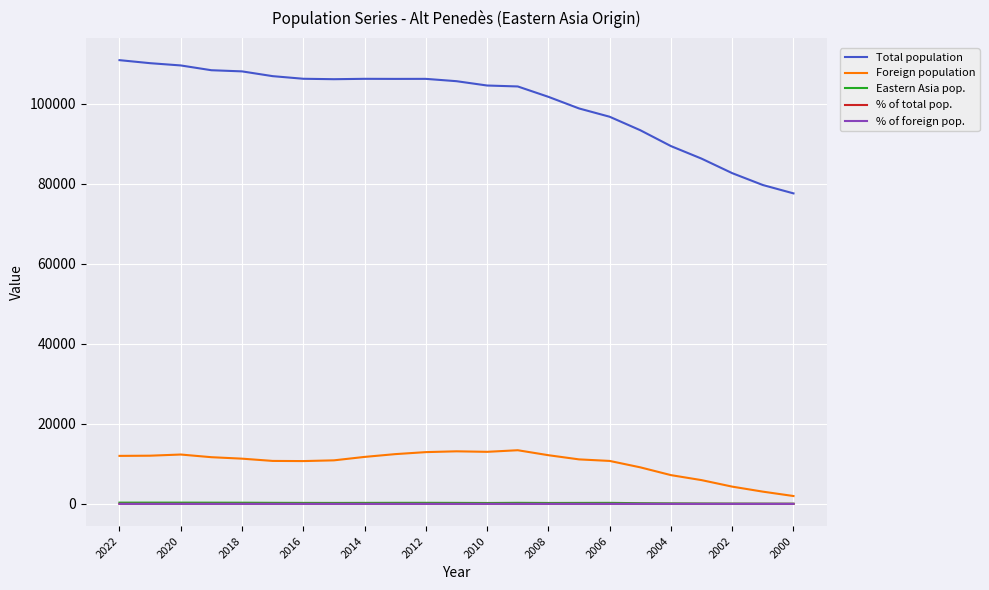

Which series has the largest total across all categories?

Total population